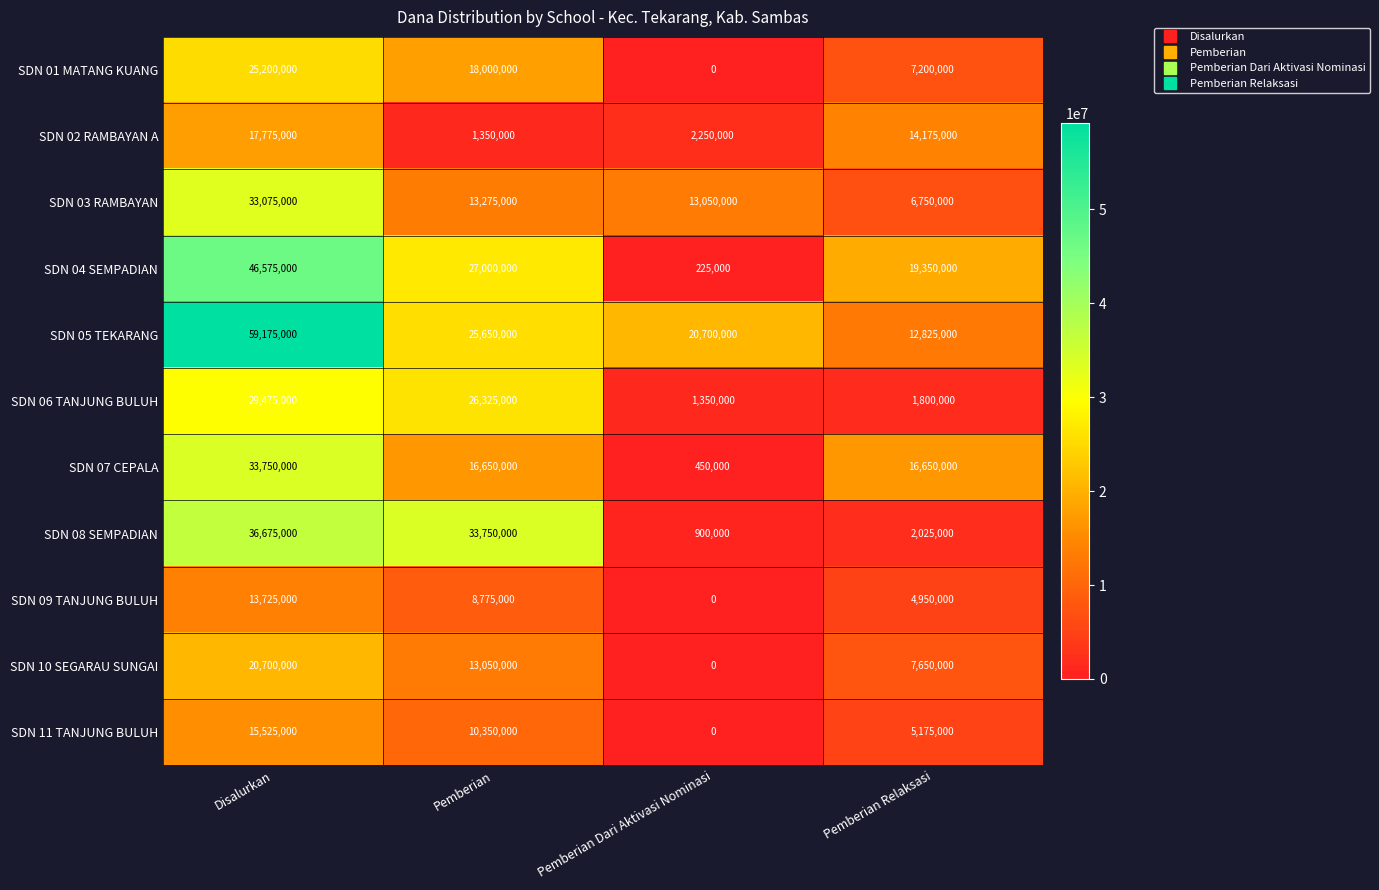

At Pemberian, list the series in order from largest to smallest.

SDN 08 SEMPADIAN, SDN 04 SEMPADIAN, SDN 06 TANJUNG BULUH, SDN 05 TEKARANG, SDN 01 MATANG KUANG, SDN 07 CEPALA, SDN 03 RAMBAYAN, SDN 10 SEGARAU SUNGAI, SDN 11 TANJUNG BULUH, SDN 09 TANJUNG BULUH, SDN 02 RAMBAYAN A